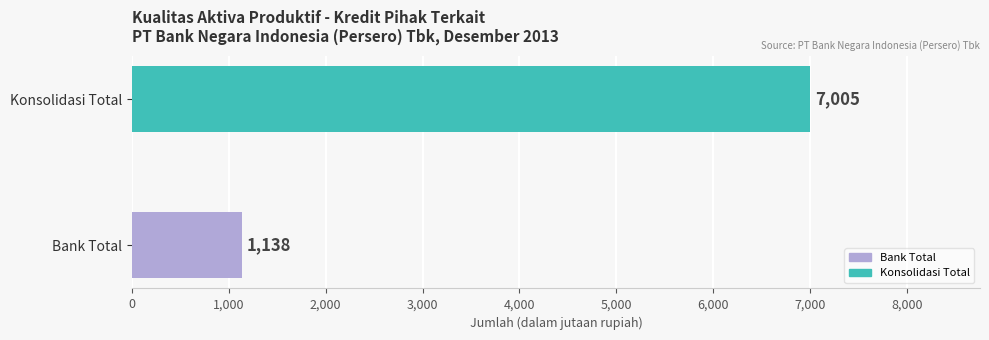

How many bars are there in total?

2